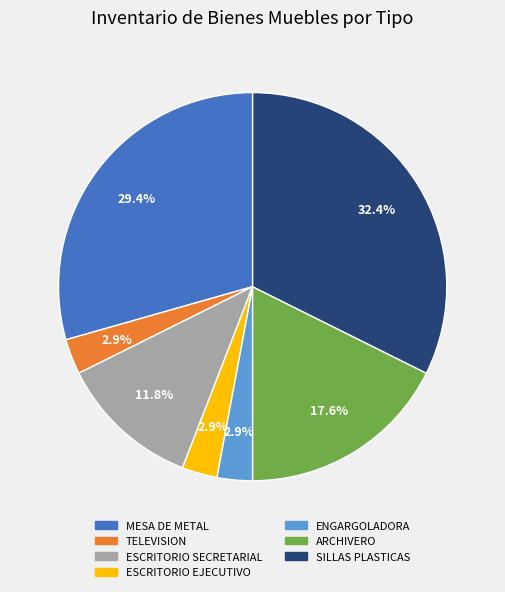

To the nearest percent, what is the difference between the MESA DE METAL and ESCRITORIO SECRETARIAL slice percentages?

18%